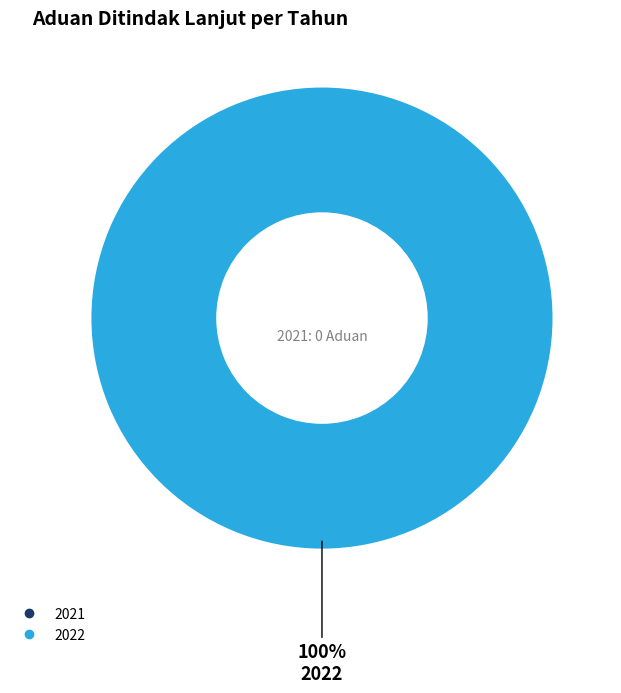

Is there a majority slice in this chart?

Yes